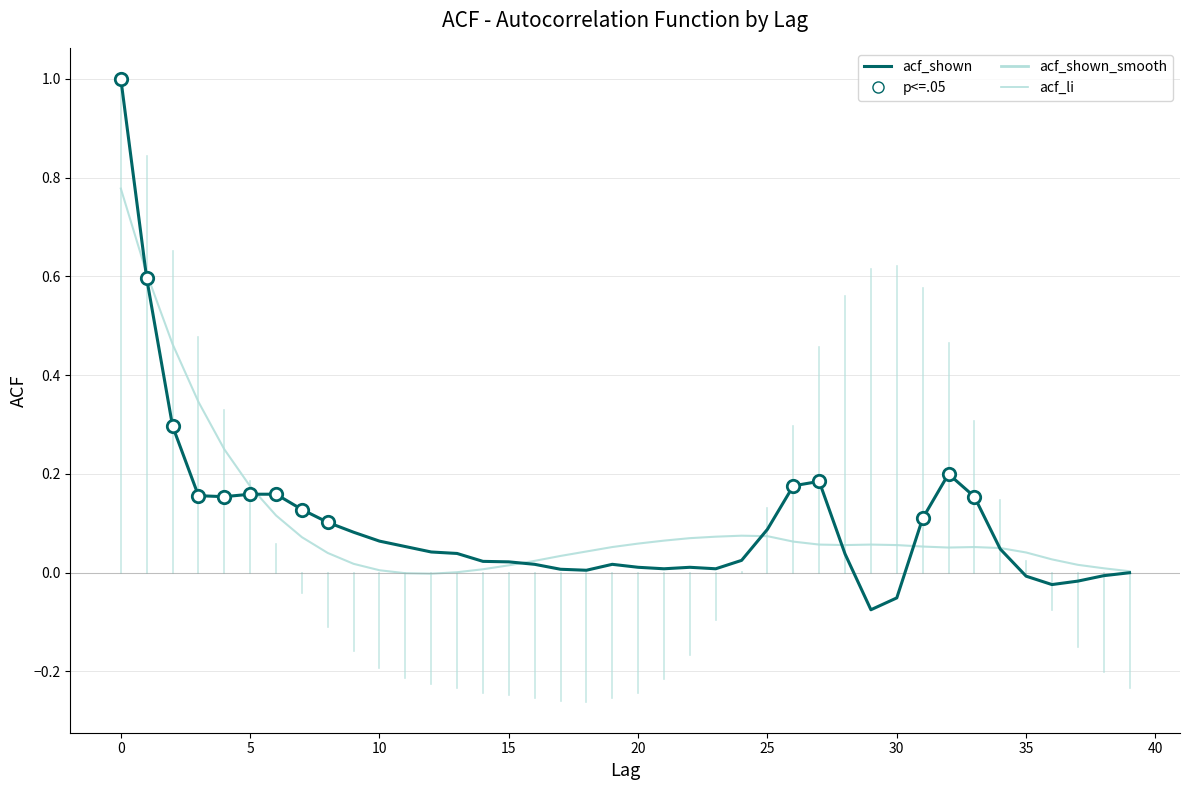

Is the value of acf_shown at 3 greater than the value of acf_shown_smooth at 10?

Yes